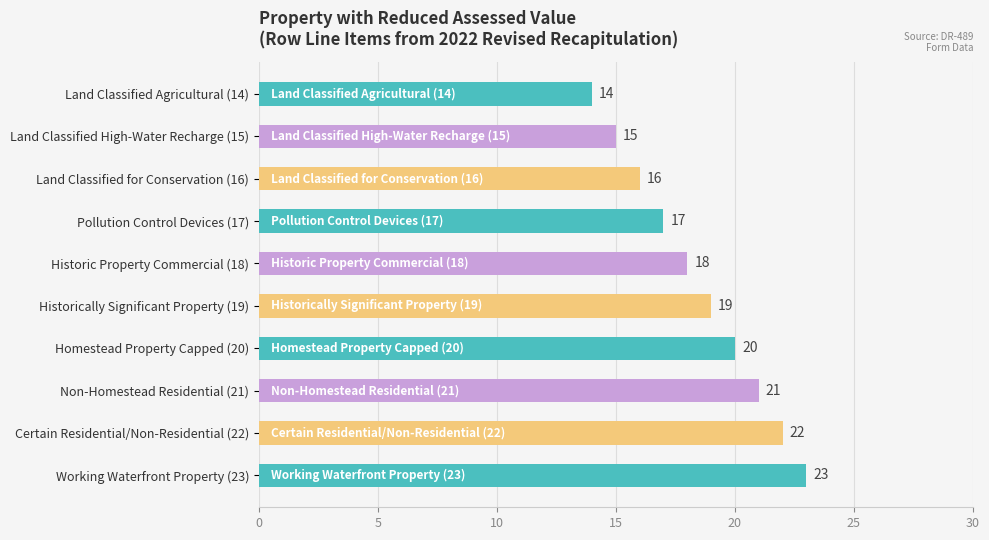

How many values are below 19?

5